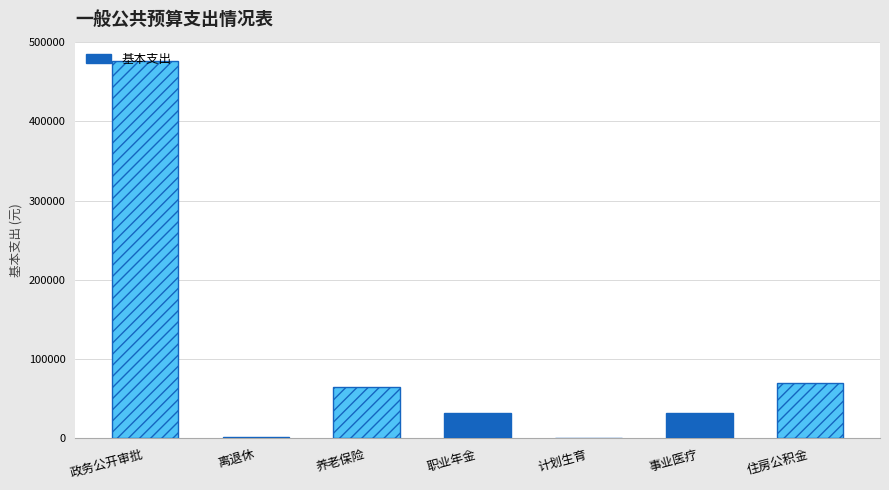

What is the sum of all values?

676540.8